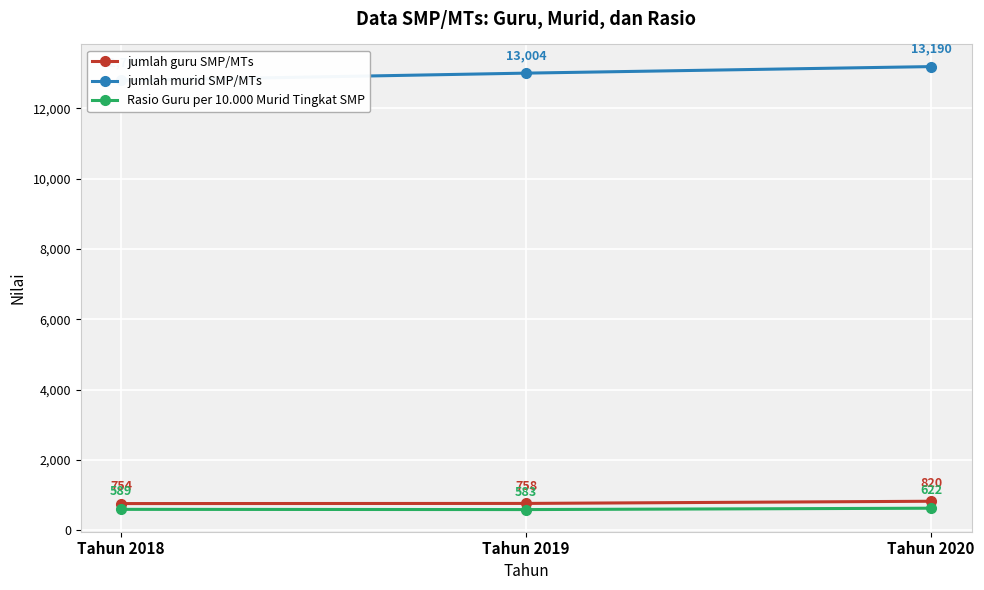

Reading left to right, extract all data points from this chart.

jumlah guru SMP/MTs: Tahun 2018=754	Tahun 2019=758	Tahun 2020=820
jumlah murid SMP/MTs: Tahun 2018=12795	Tahun 2019=13004	Tahun 2020=13190
Rasio Guru per 10.000 Murid Tingkat SMP: Tahun 2018=589	Tahun 2019=583	Tahun 2020=622